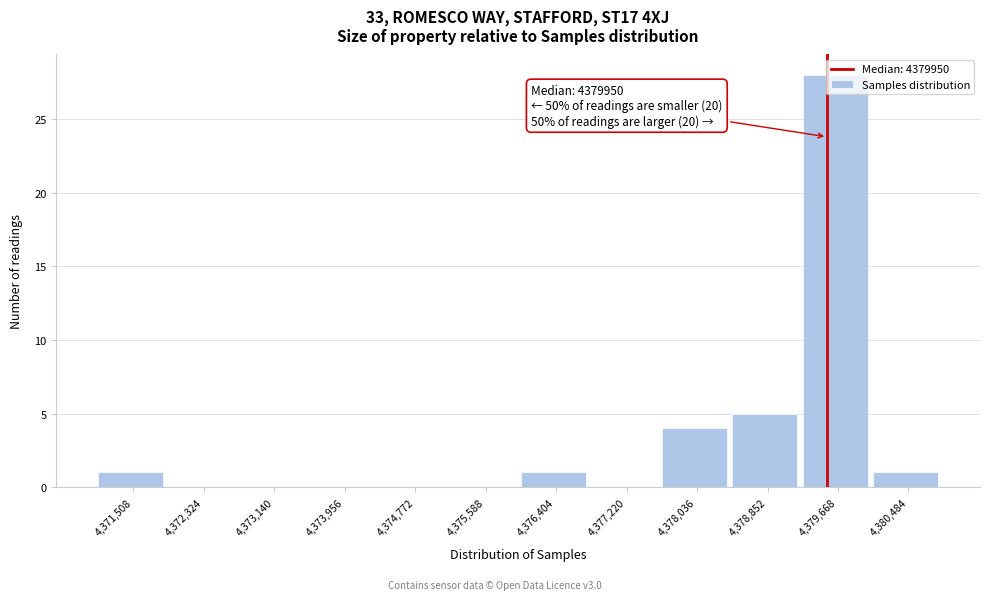

Which label corresponds to the largest value in the chart?

4,379,668